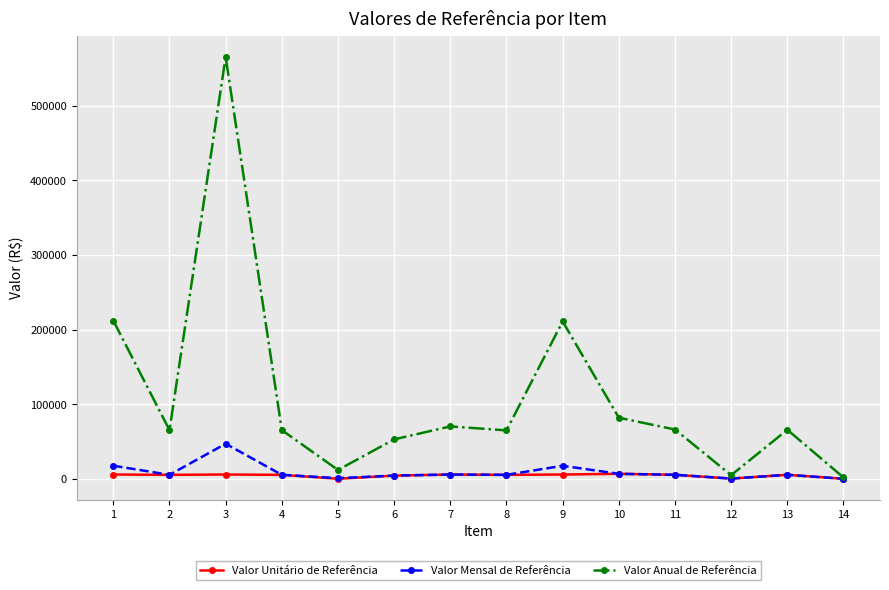

At which category is the sum across all series the highest?

3